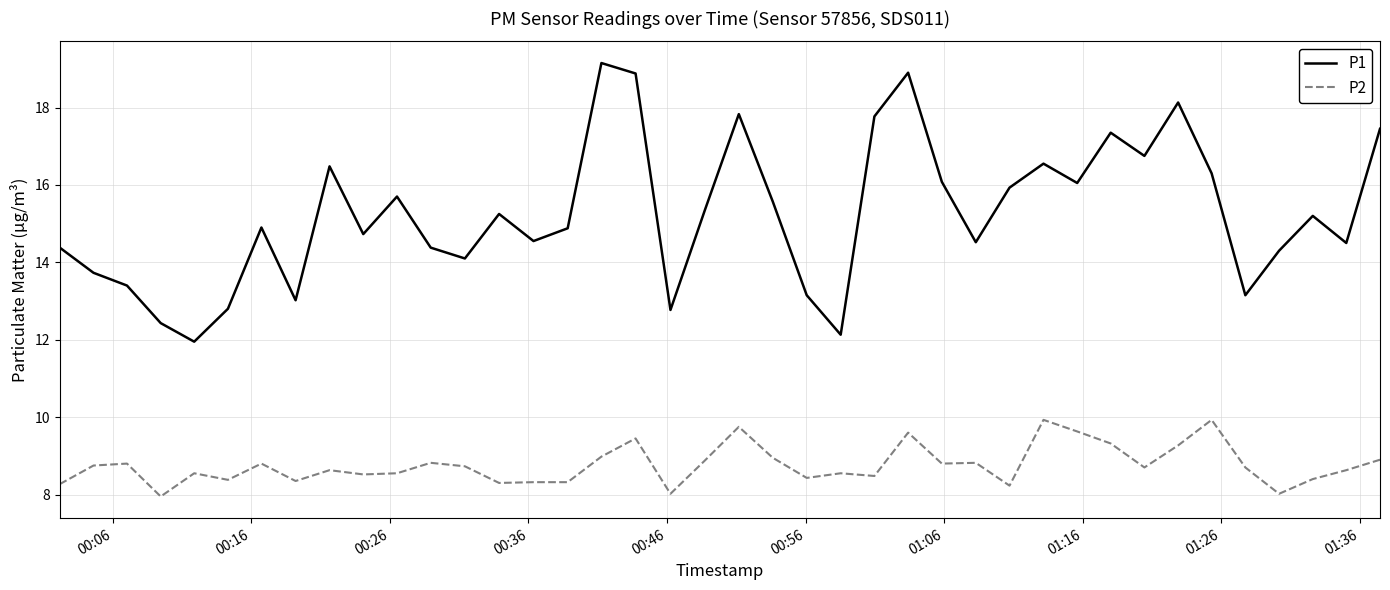

List the series in order of their peak value, highest first.

P1, P2